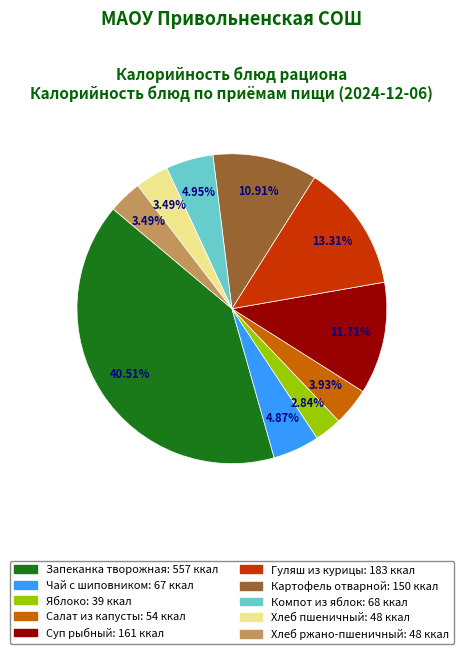

How many slices are in this pie chart?

10